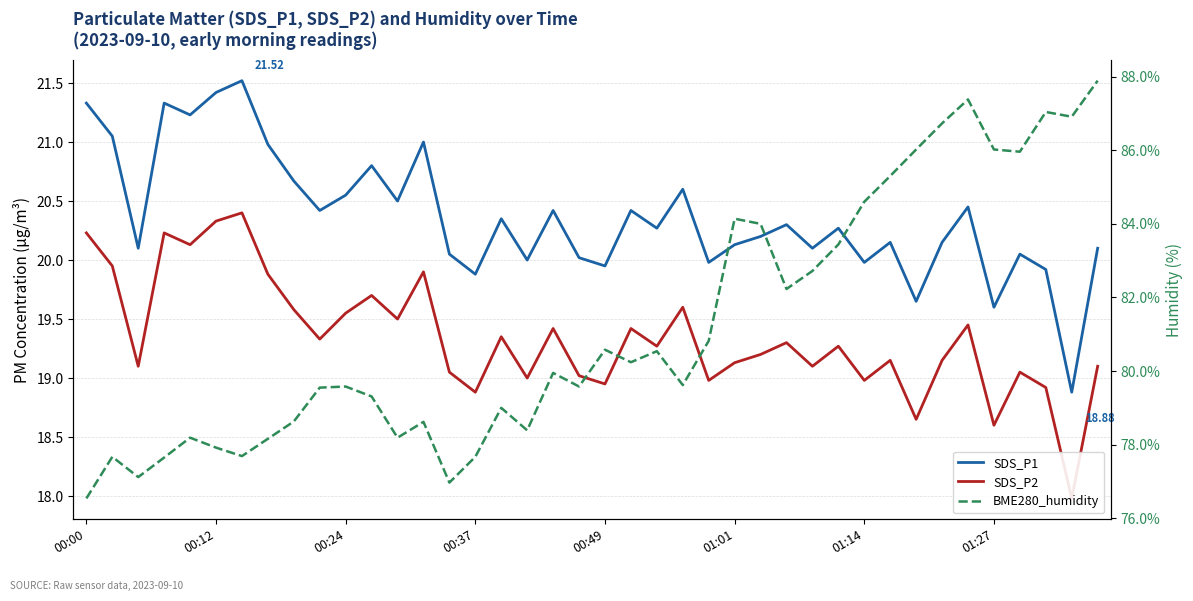

Reading left to right, list all the values displayed in this chart.

SDS_P1: 21.3	21.1	20.1	21.3	21.2	21.4	21.5	21.0	20.7	20.4	20.6	20.8	20.5	21.0	20.1	19.9	20.4	20.0	20.4	20.0	19.9	20.4	20.3	20.6	20.0	20.1	20.2	20.3	20.1	20.3	20.0	20.1	19.6	20.1	20.4	19.6	20.1	19.9	18.9	20.1
SDS_P2: 20.2	19.9	19.1	20.2	20.1	20.3	20.4	19.9	19.6	19.3	19.6	19.7	19.5	19.9	19.1	18.9	19.4	19.0	19.4	19.0	18.9	19.4	19.3	19.6	19.0	19.1	19.2	19.3	19.1	19.3	19.0	19.1	18.6	19.1	19.4	18.6	19.1	18.9	18.0	19.1
BME280_humidity: 76.5	77.7	77.1	77.7	78.2	77.9	77.7	78.2	78.6	79.5	79.6	79.3	78.2	78.6	77.0	77.7	79.0	78.4	80.0	79.6	80.6	80.2	80.5	79.6	80.8	84.1	84.0	82.2	82.7	83.4	84.6	85.3	86.0	86.7	87.4	86.0	86.0	87.0	86.9	87.9